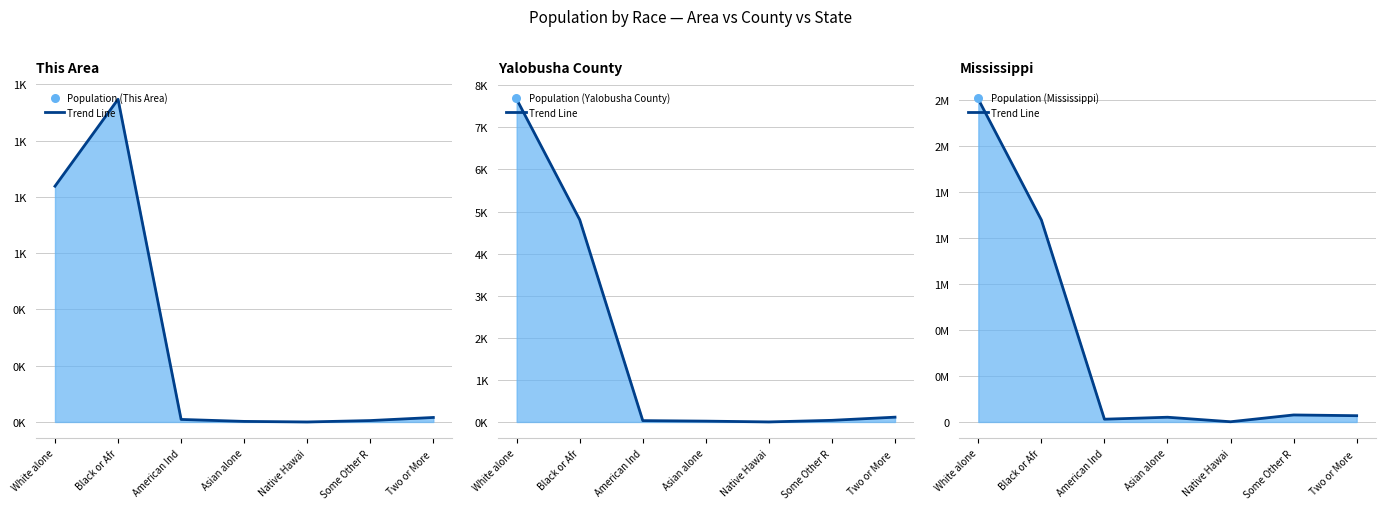

At how many categories does at least one series exceed 881497?

2